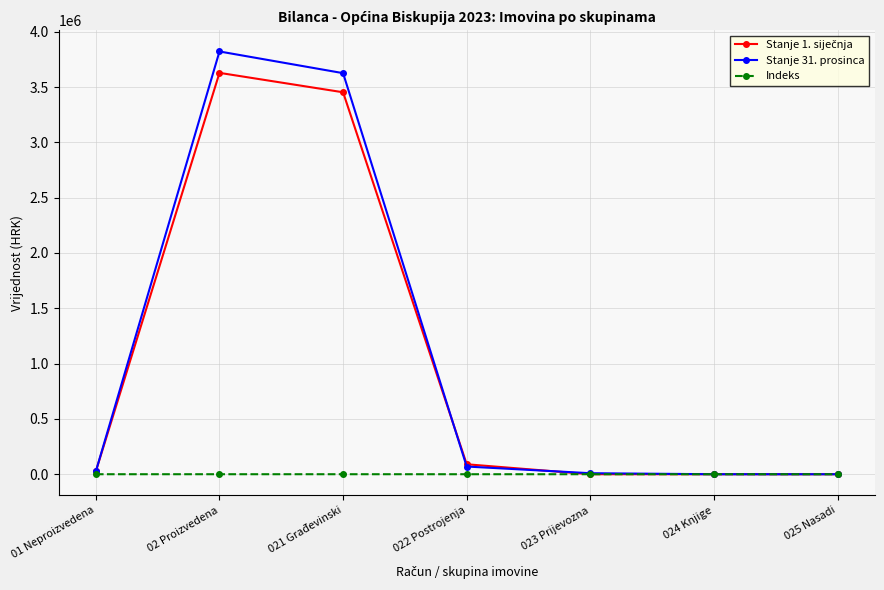

Which series has the widest spread of values?

Stanje 31. prosinca